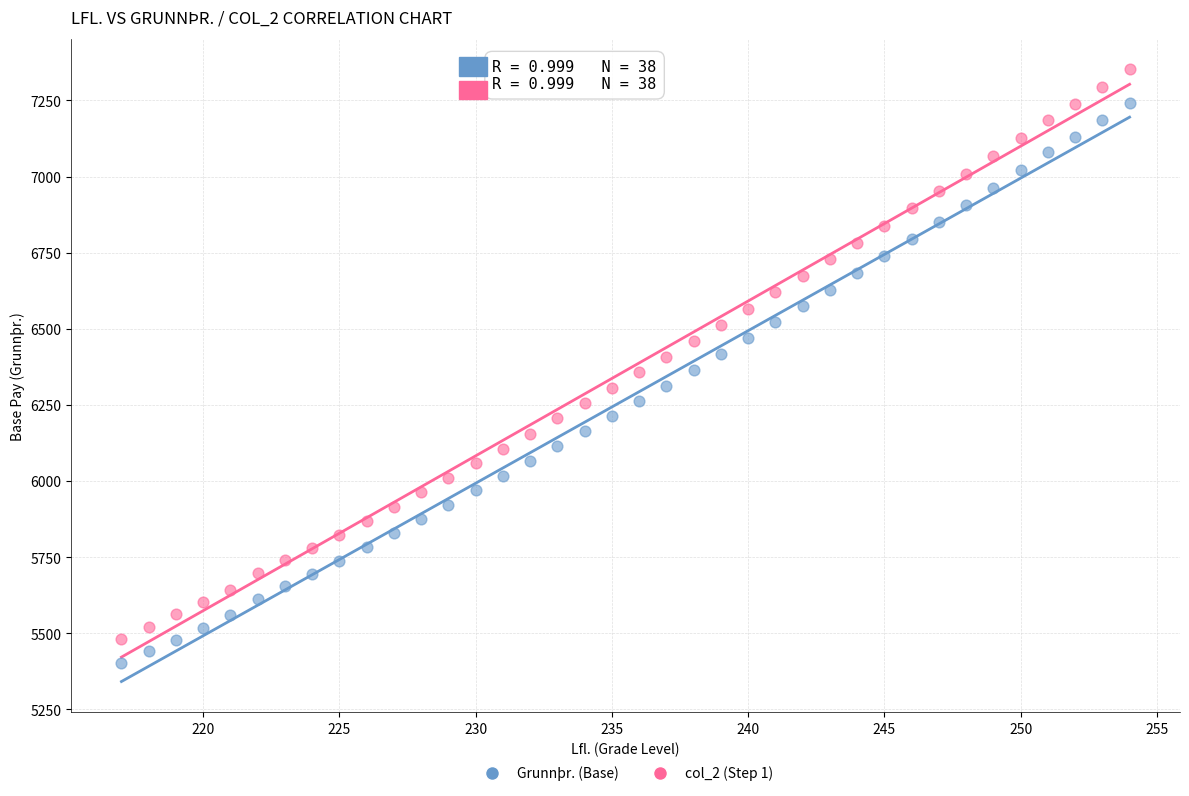

Which series contains the lowest Y value?

Grunnþr. (Base)